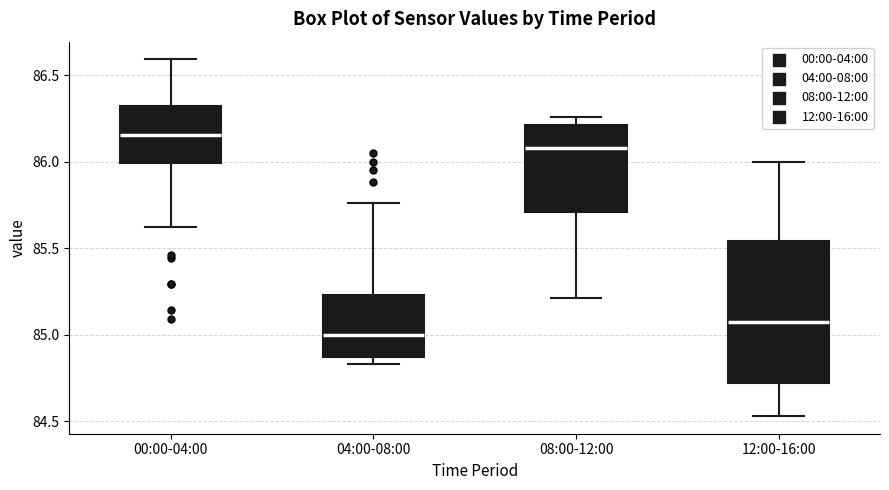

Reading left to right, transcribe this box plot: for each box, give where its median line is, the range the box spans, and where its two whiskers end, as read against the y-axis. The values are not printed on the chart, so give them approximately, as read against the axis.

00:00-04:00: median 86.15, box 86.00 to 86.30, whiskers 85.60 to 86.60
04:00-08:00: median 85.00, box 84.85 to 85.25, whiskers 84.85 (just below the box's lower edge) to 85.75
08:00-12:00: median 86.10, box 85.70 to 86.20, whiskers 85.20 to 86.25
12:00-16:00: median 85.05, box 84.70 to 85.55, whiskers 84.55 to 86.00